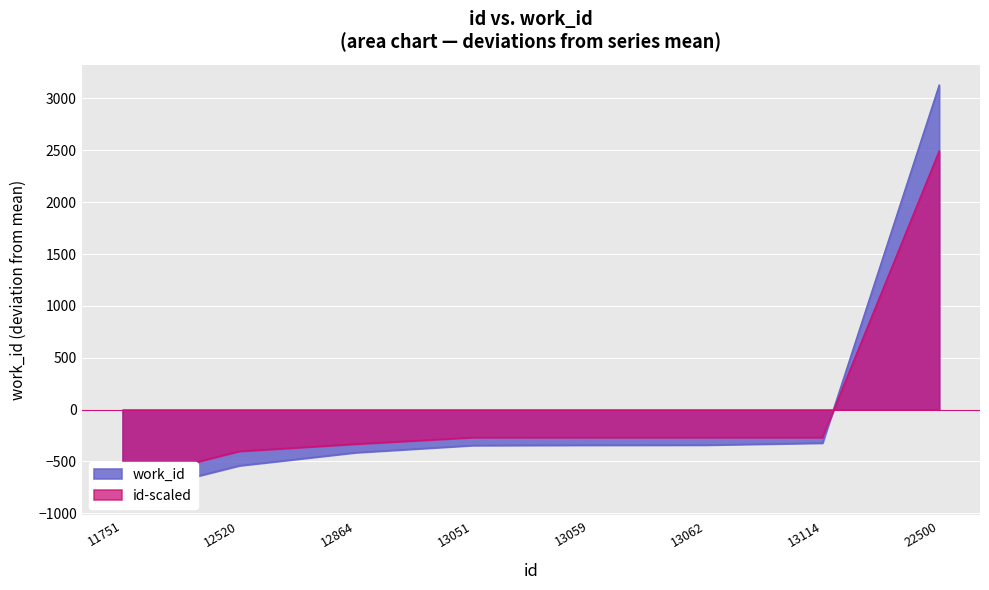

The value of id at 13051 is -345.3. True or false?

True